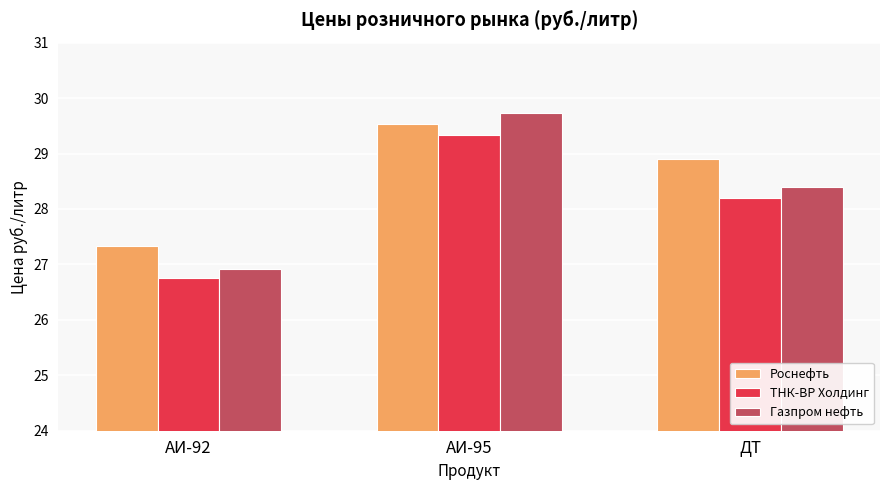

What is the approximate value of Роснефть at АИ-92?

27.3